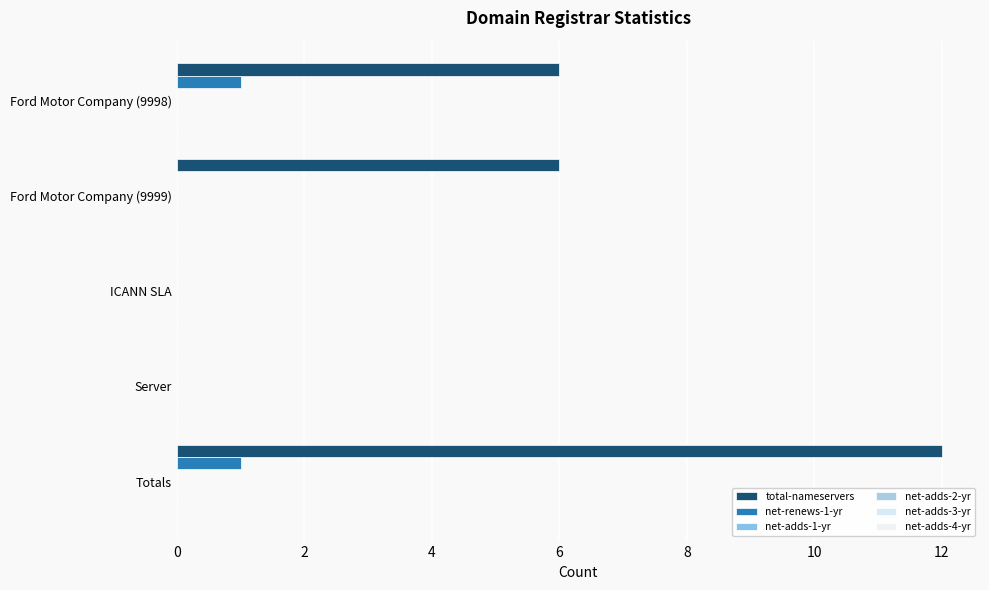

Count the number of categories in the chart.

5